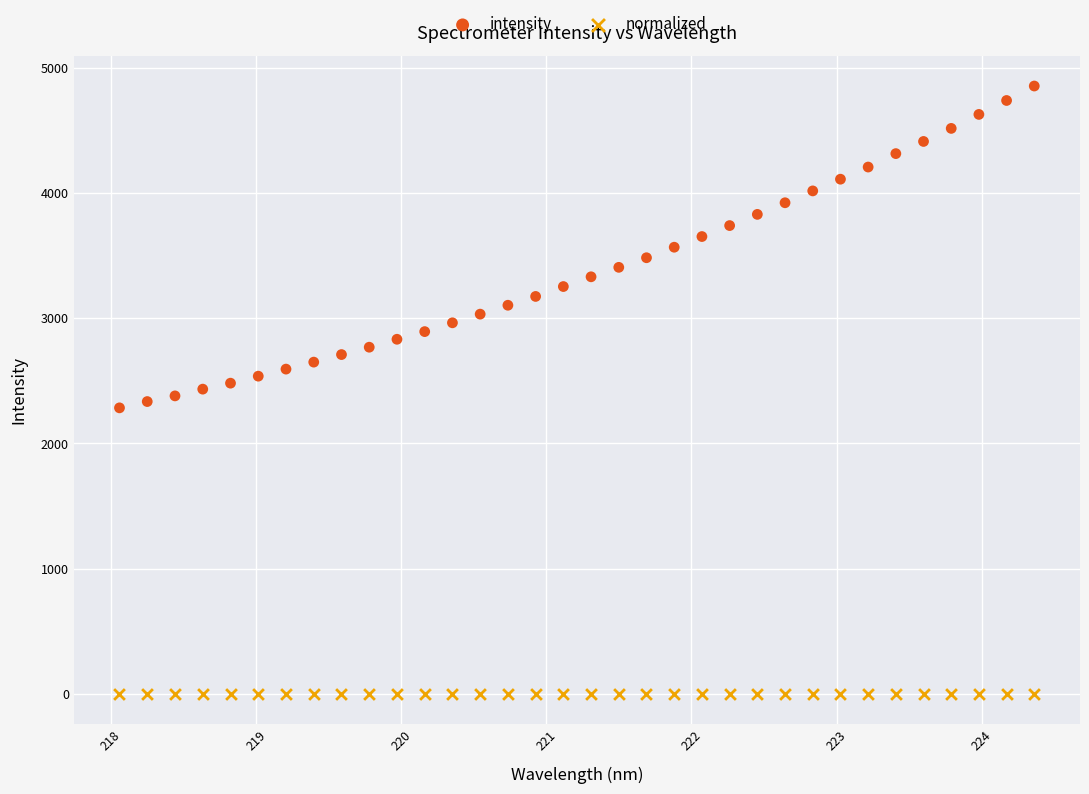

Across all data points, what is the range of X values (max minus min)?

6.3